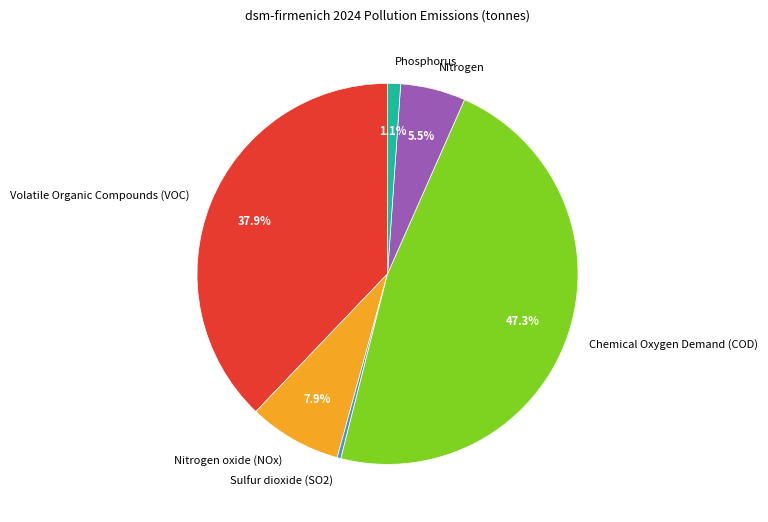

Is the sum of Chemical Oxygen Demand (COD) and Nitrogen greater than half?

Yes